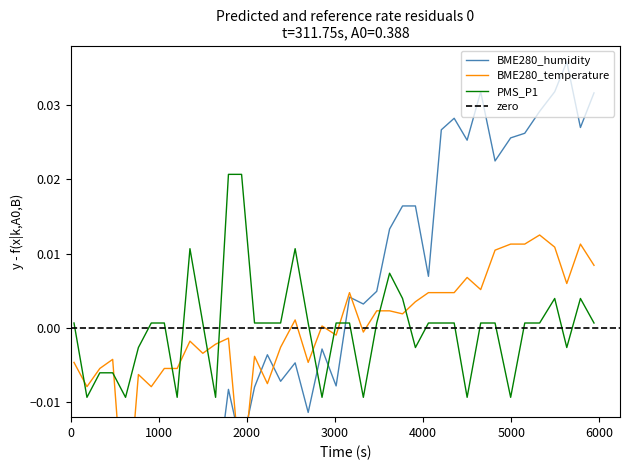

What position from the right is 3000?

37